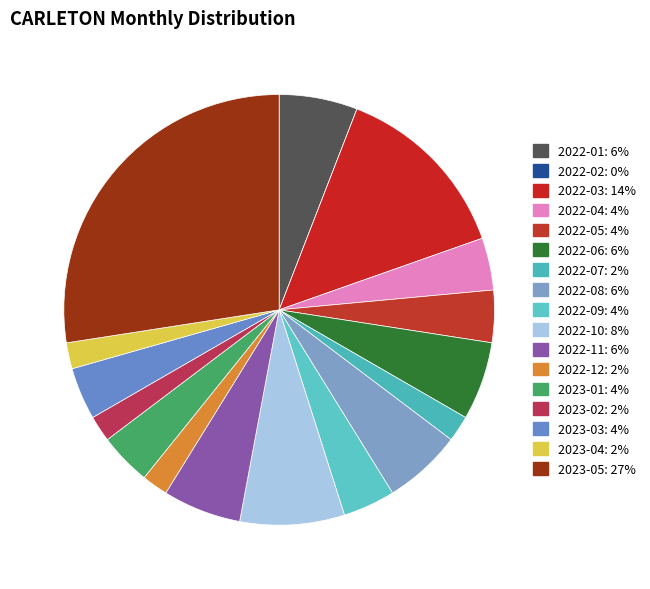

What is the ratio of the value at 2022-04 to the value at 2023-04?

2.0